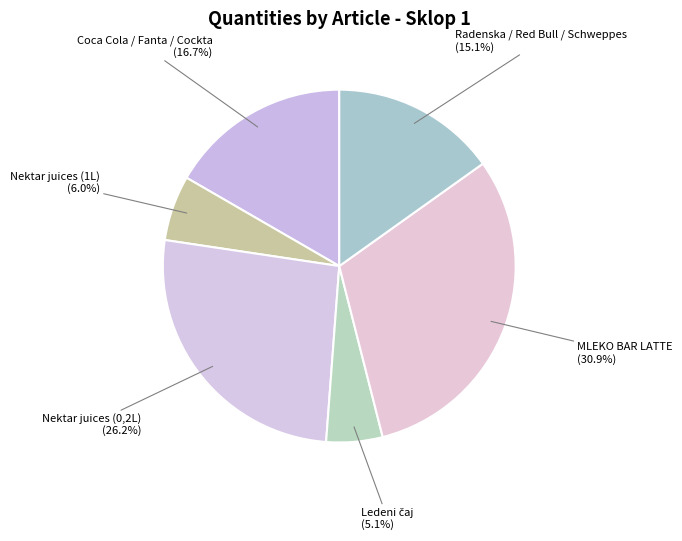

Combined, what portion of the pie is Radenska / Red Bull / Schweppes and Nektar juices (0,2L)?

41.3%